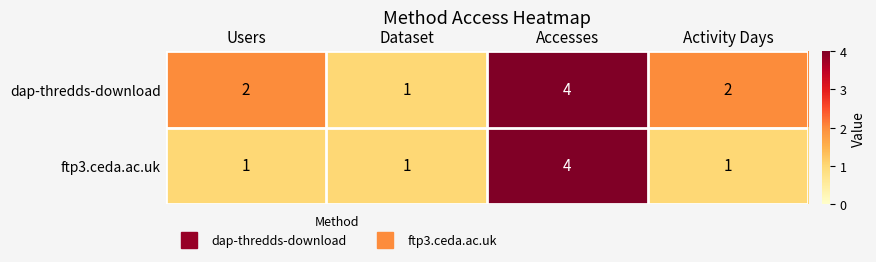

Reading left to right, list all the values displayed in this chart.

dap-thredds-download: Users=2	Dataset=1	Accesses=4	Activity Days=2
ftp3.ceda.ac.uk: Users=1	Dataset=1	Accesses=4	Activity Days=1